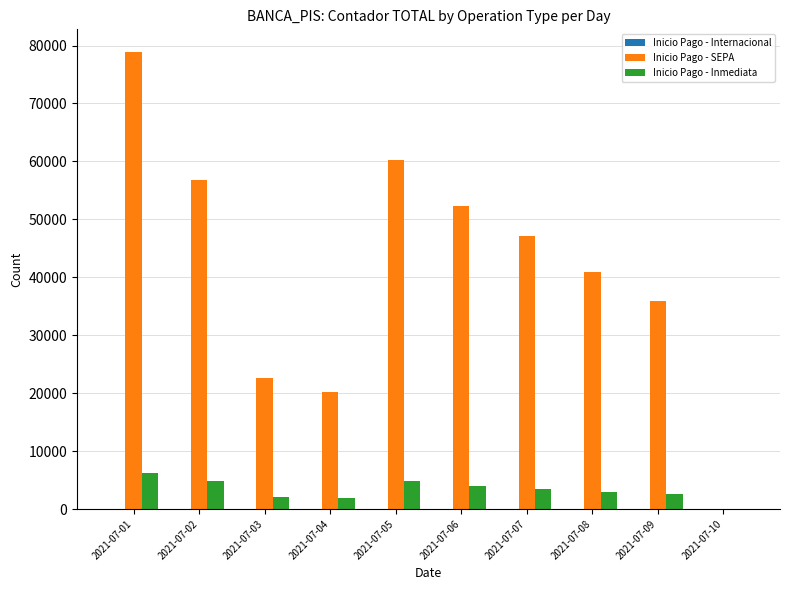

The value of Inicio Pago - SEPA at 2021-07-06 is 52354. True or false?

True